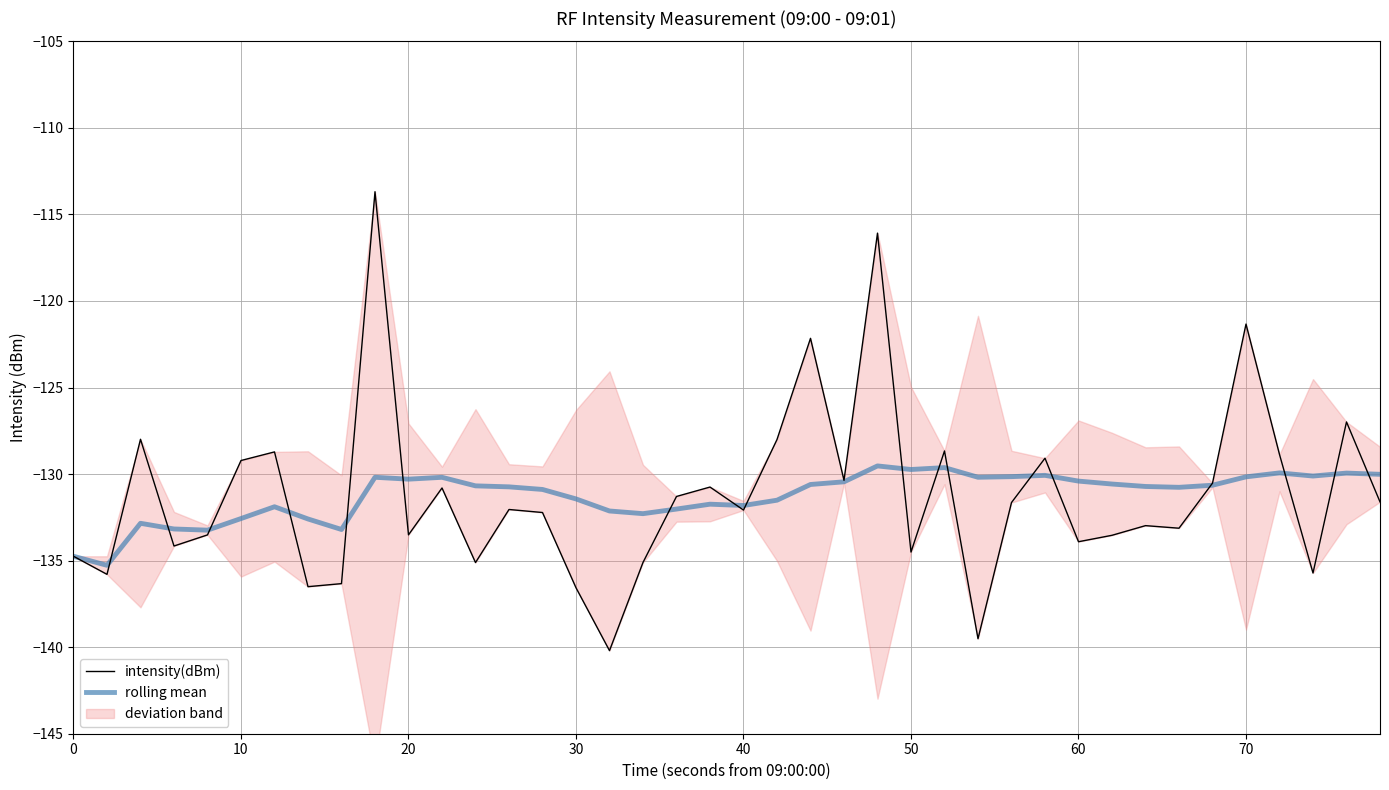

What is the highest value of the rolling mean series?

-129.5